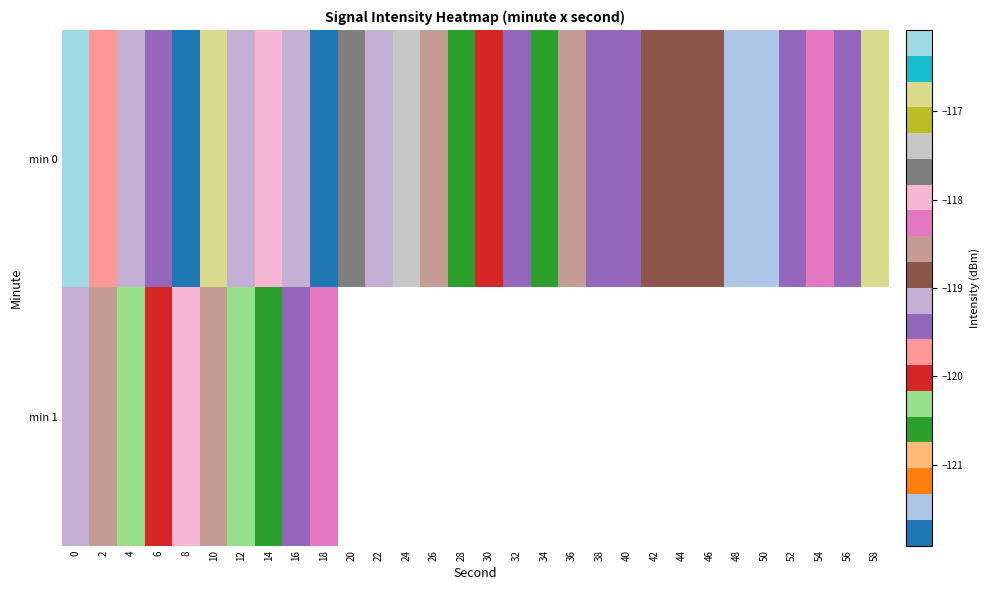

Is it true that min 0 equals -71.2 at 56?

False